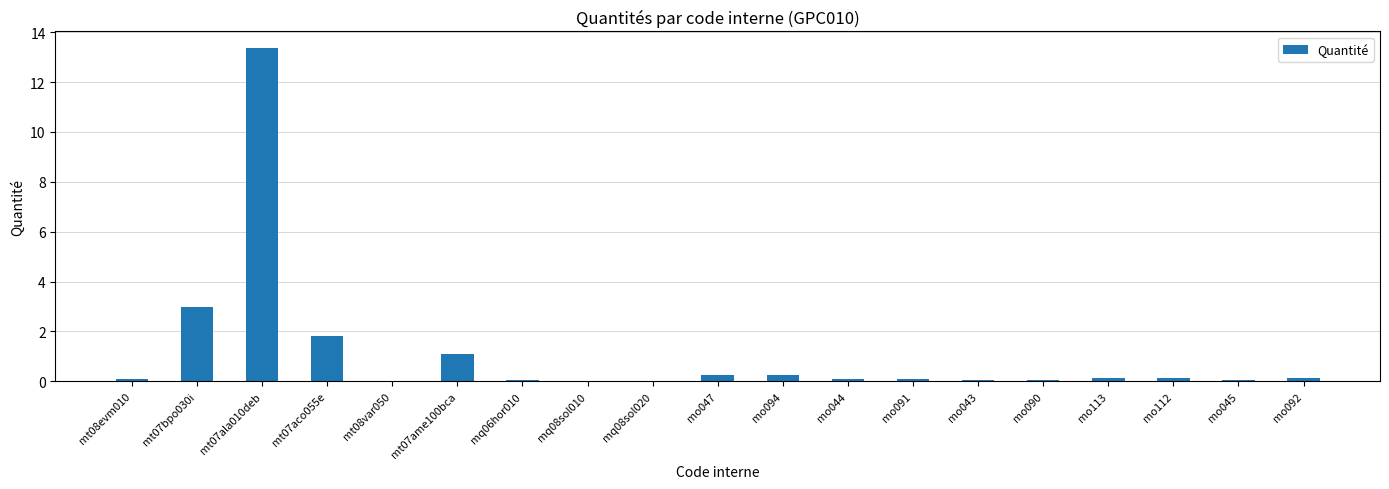

What is the greatest value displayed?

13.4